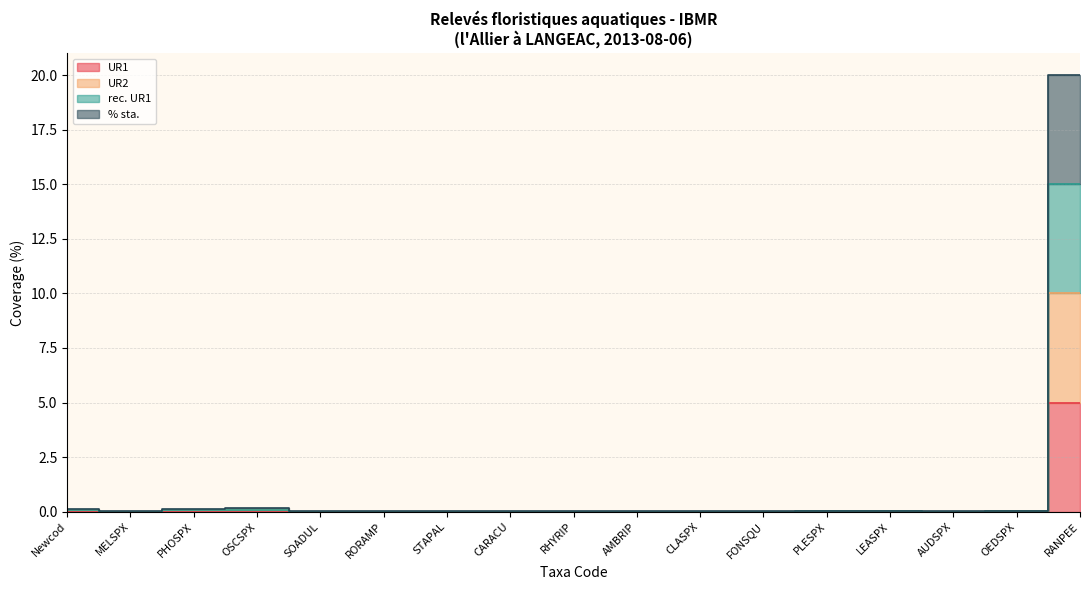

Is this an area chart (filled region under the line)?

No